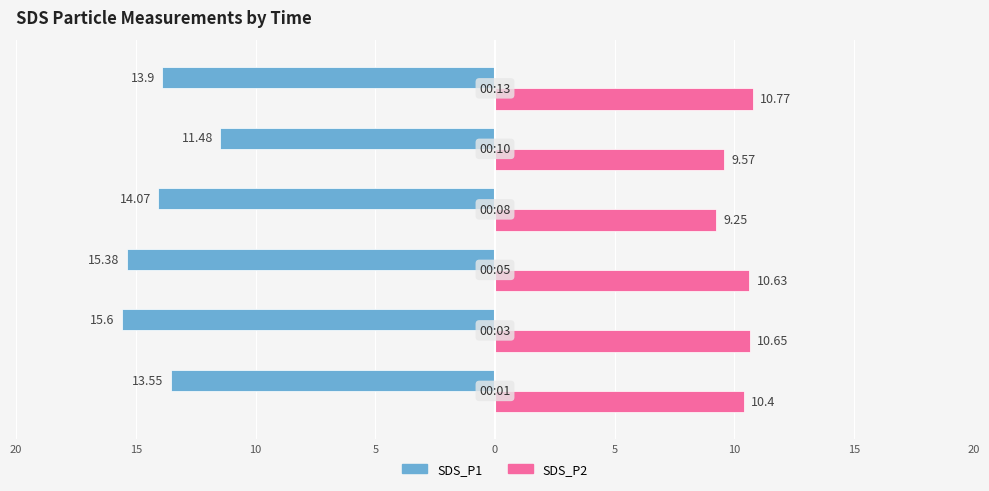

What is the difference between the maximum and minimum values in the SDS_P1 series?

4.1